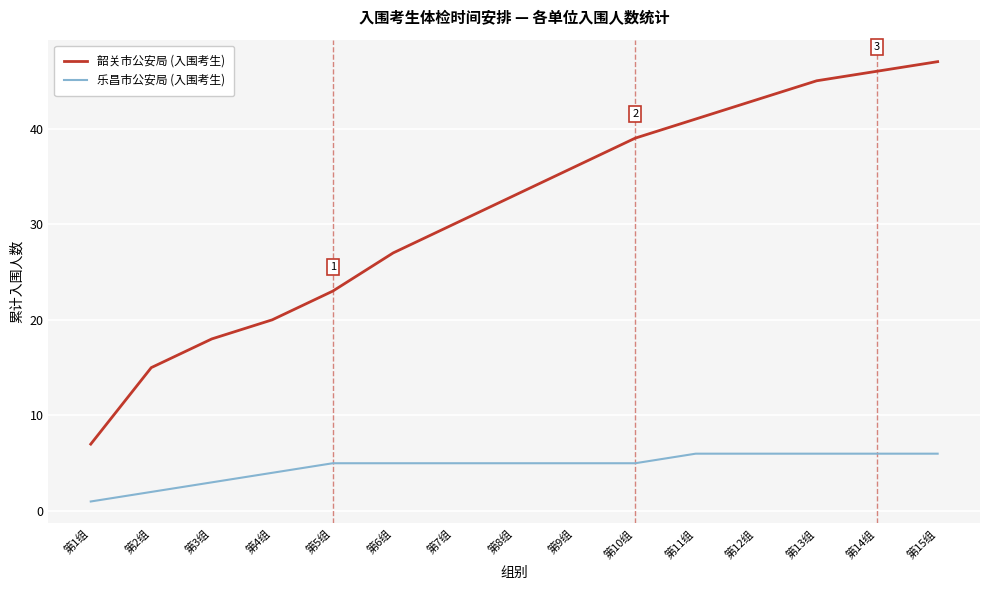

What are all the series names shown in the legend?

韶关市公安局 (入围考生), 乐昌市公安局 (入围考生)